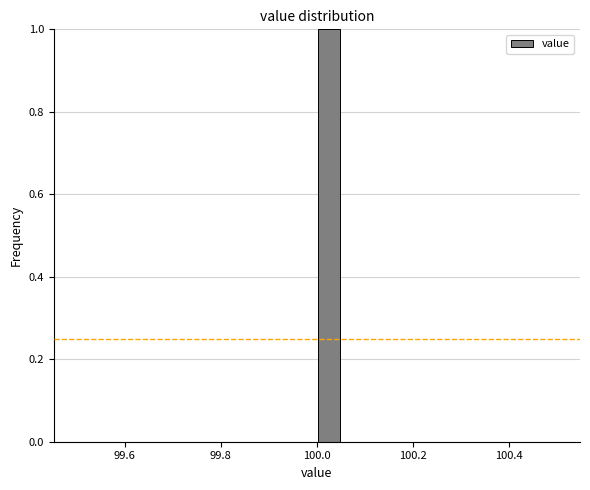

Around what value on the x-axis is the tallest bar? Give the approximate position of its centre, as read against the axis.

100.02